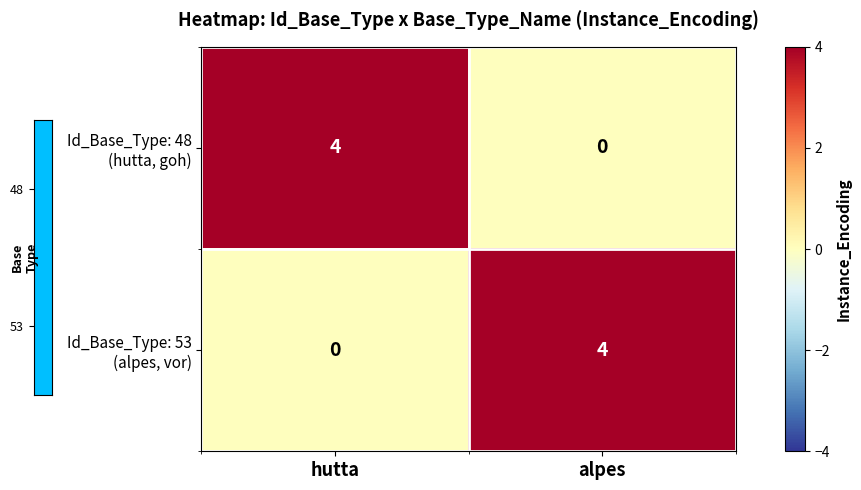

What is the difference between the highest and lowest values at alpes?

4